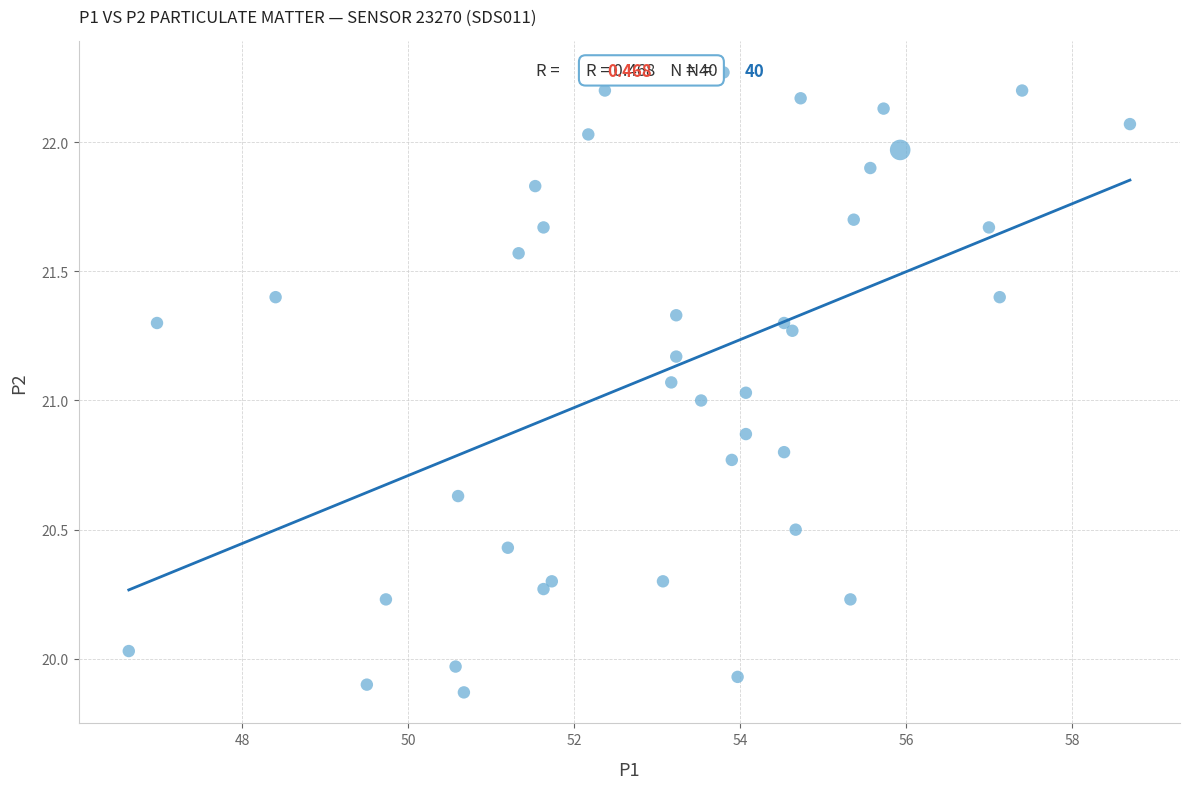

What is the range of Y values (max minus min)?

2.4